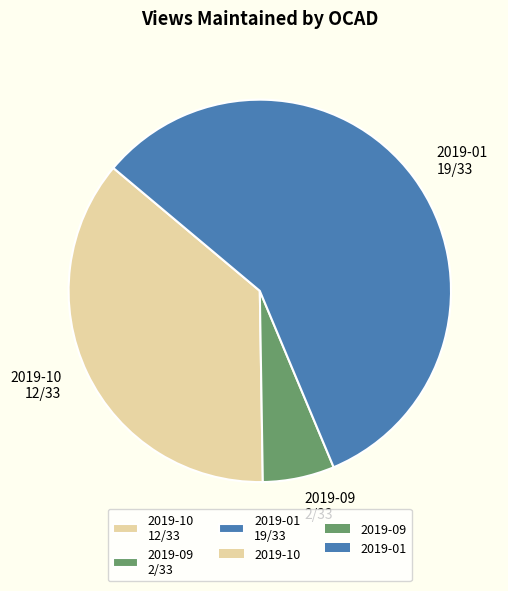

Is the sum of 2019-01 and 2019-10 greater than half?

Yes